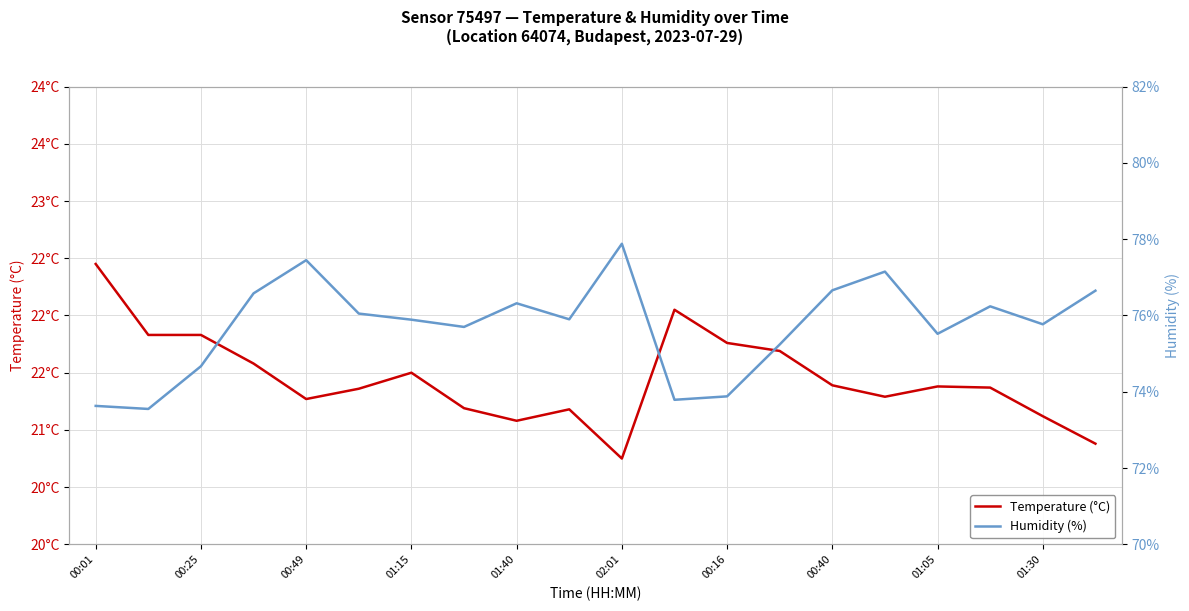

Does the chart display data point markers on the line(s)?

No